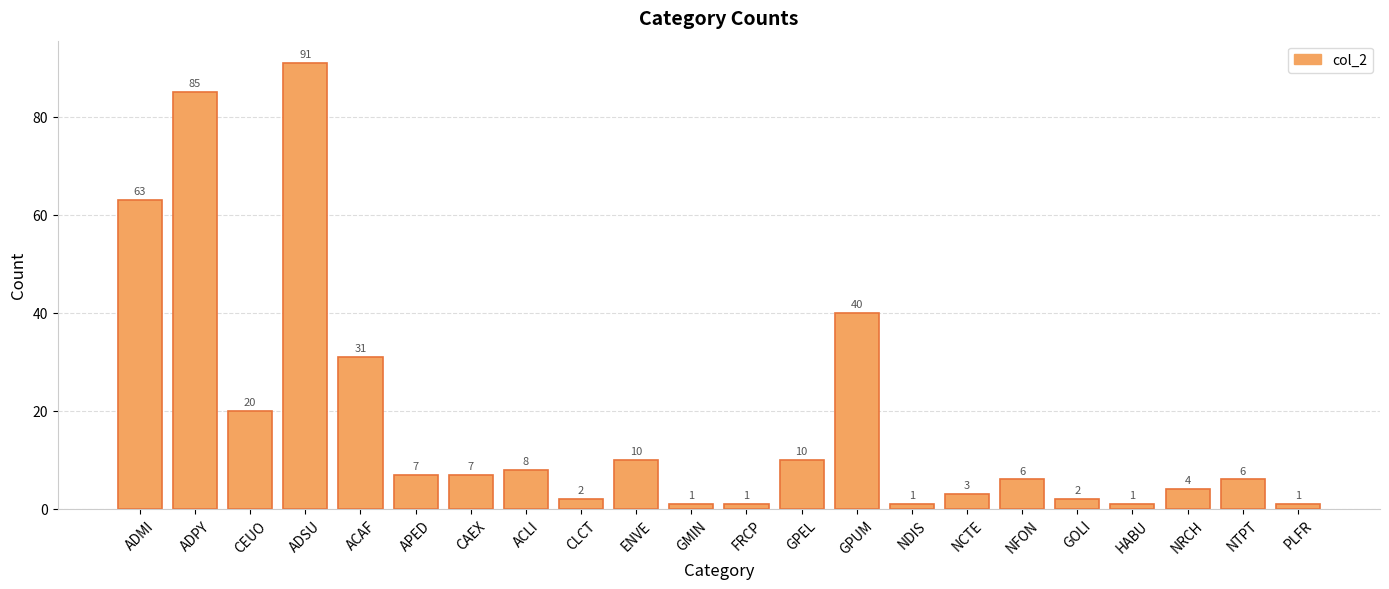

How many categories are shown in the chart?

22